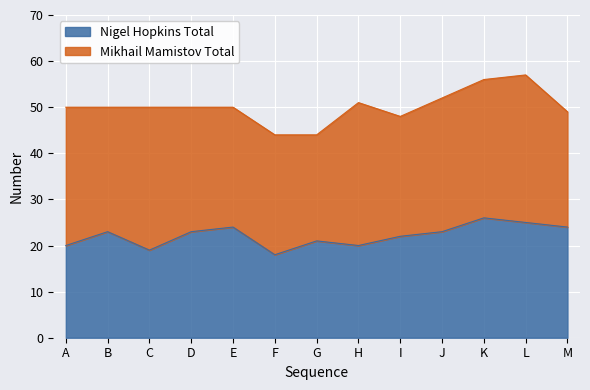

Does the chart display data point markers on the line(s)?

No